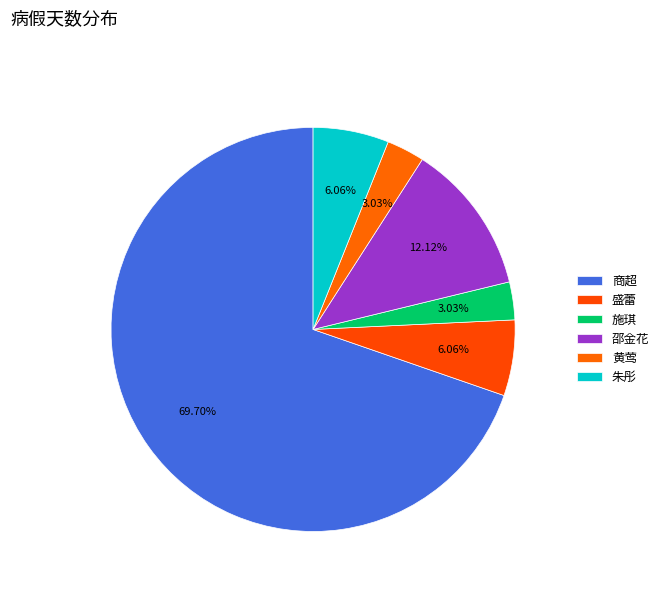

The 施琪 slice represents 1% of the pie. True or false?

False